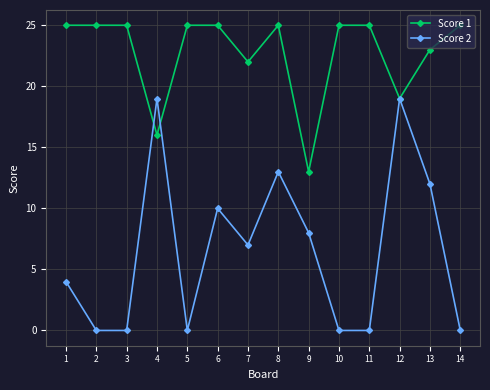

List the series in order of their peak value, highest first.

Score 1, Score 2